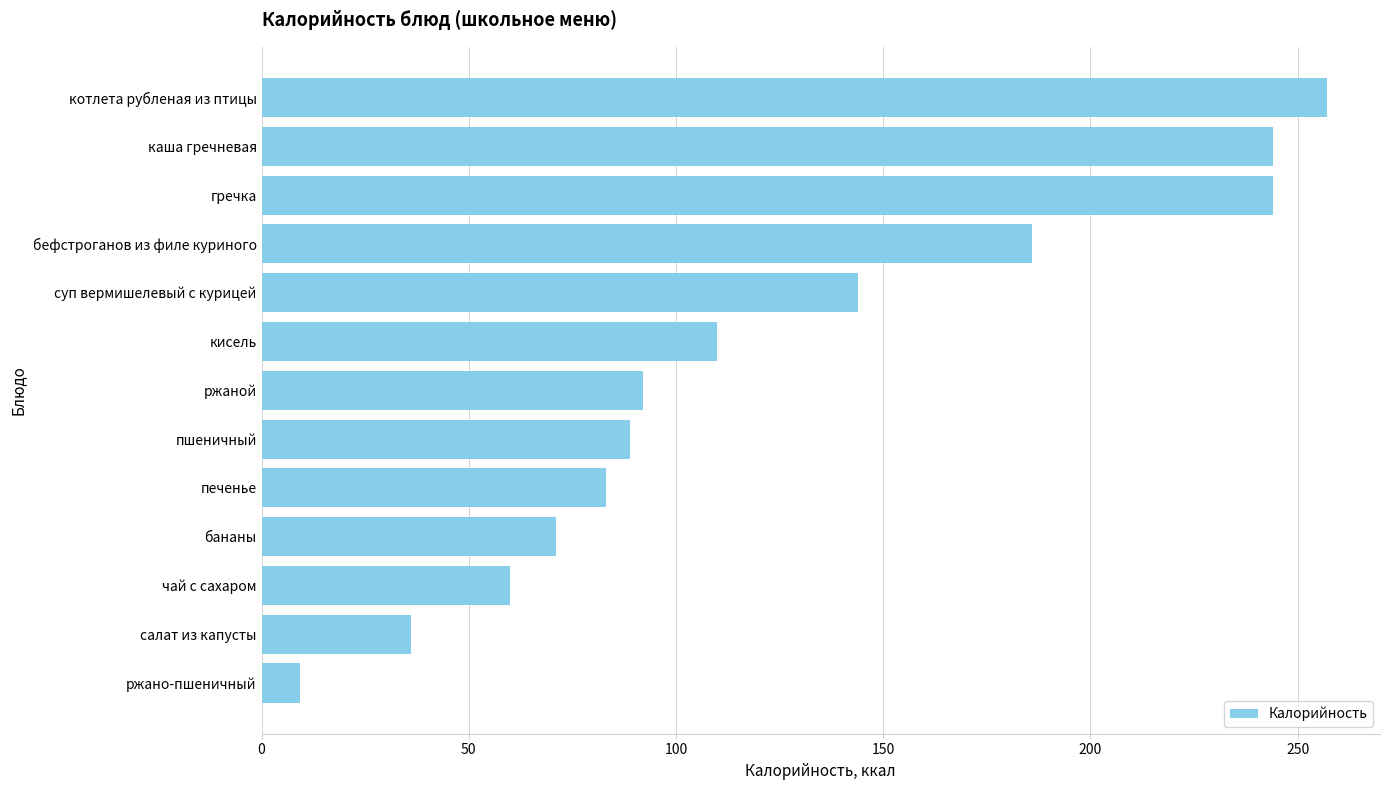

How many values are below 92?

6